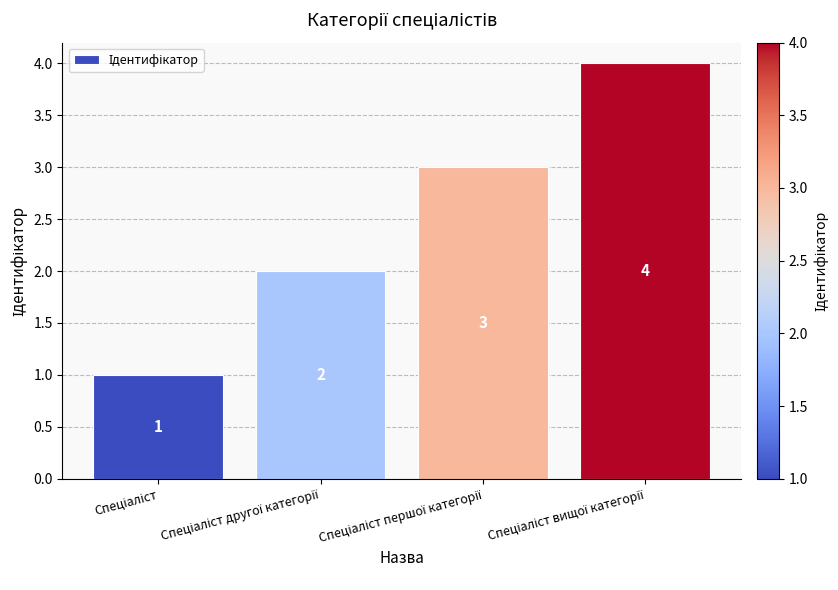

Are the bars horizontal?

No